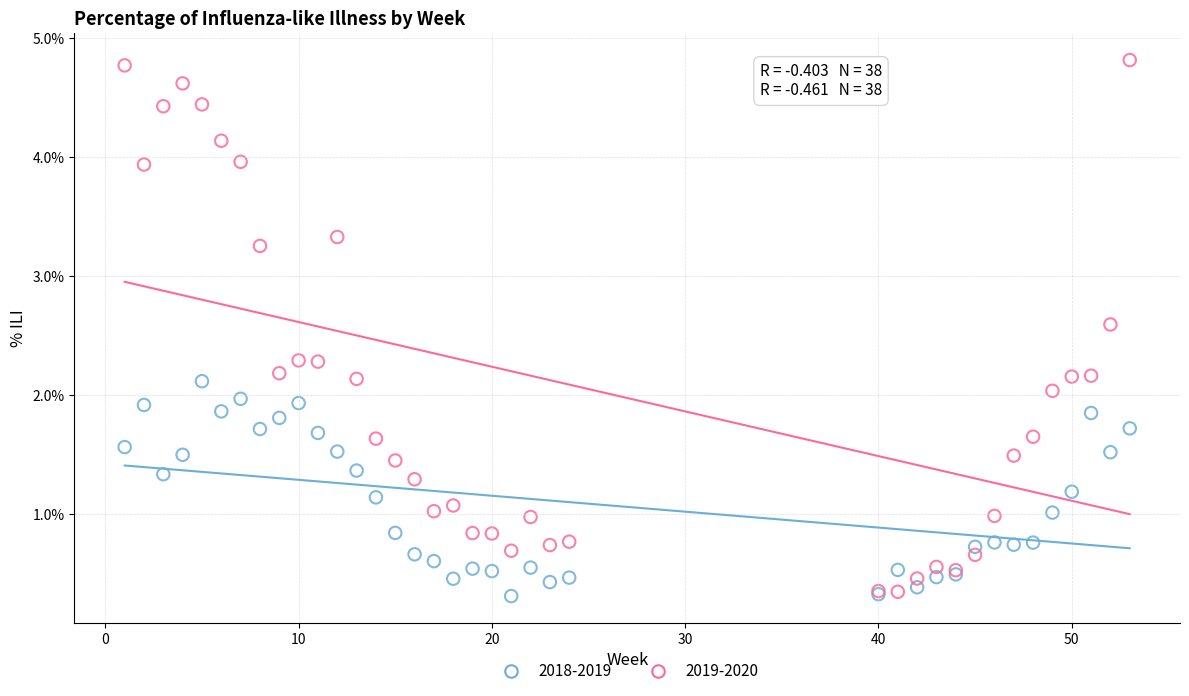

Which series has the largest Y range (max minus min)?

2019-2020